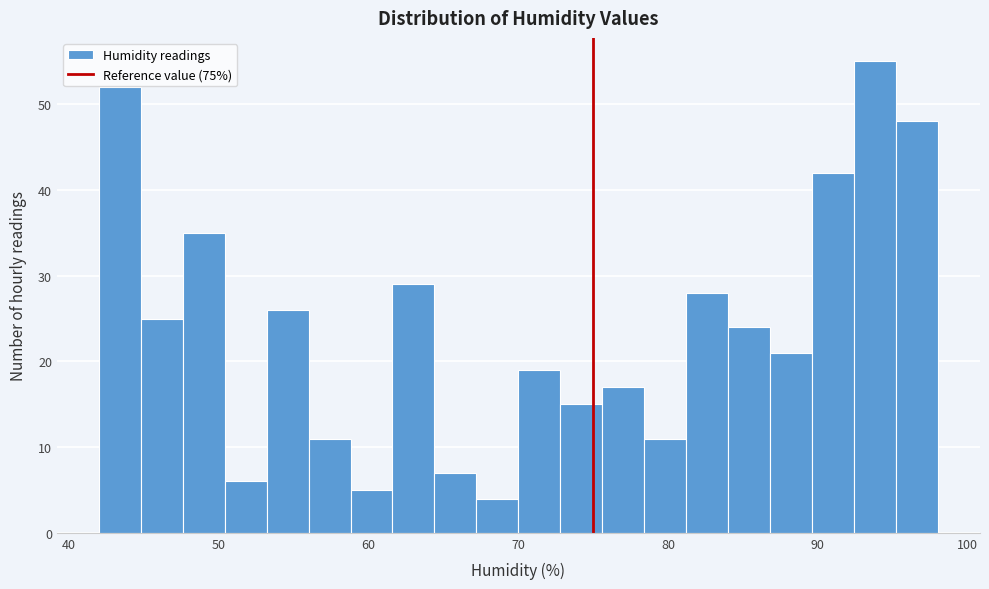

Around what value on the x-axis is the tallest bar? Give the approximate position of its centre, as read against the axis.

94